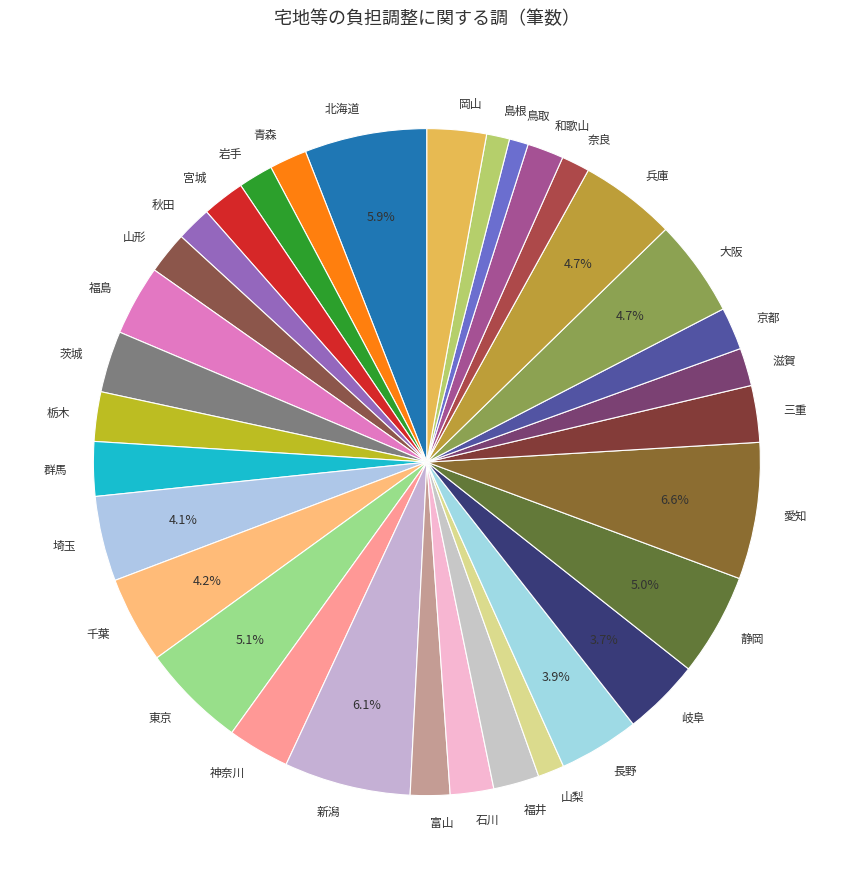

Combined, do 京都 and 奈良 account for over 50%?

No